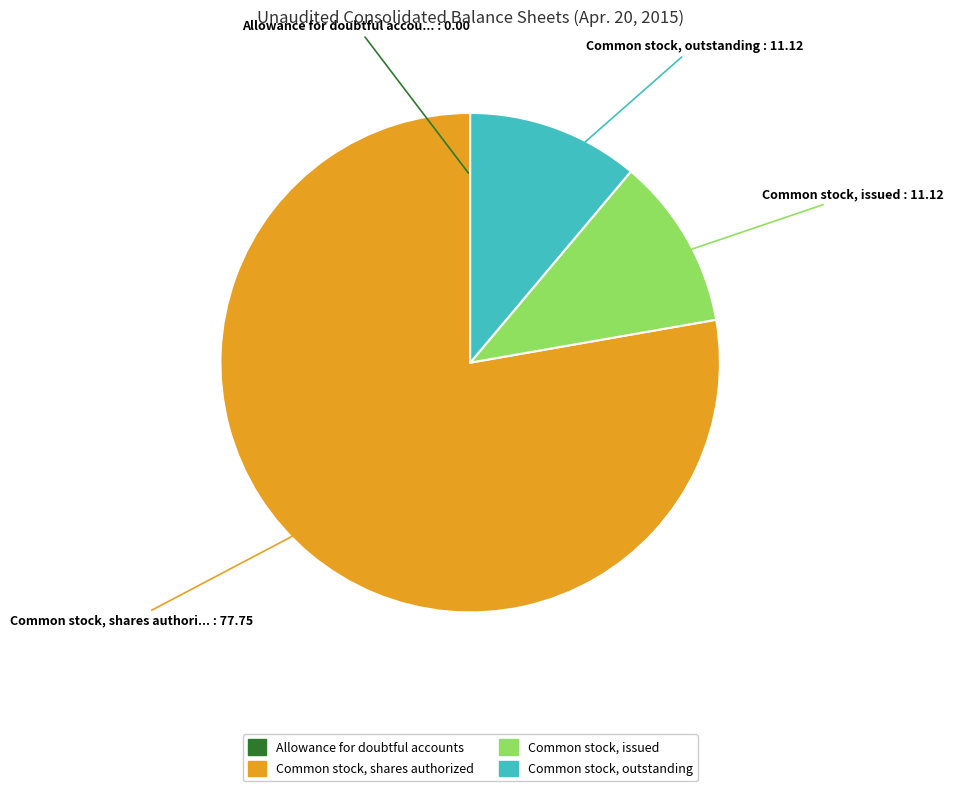

The Common stock, outstanding slice represents 1% of the pie. True or false?

False